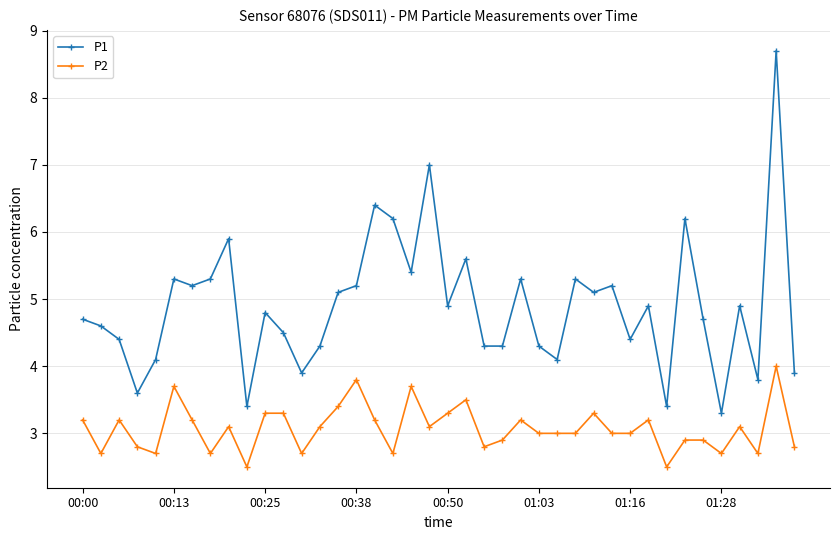

What is the sum of all P2 values?

122.9